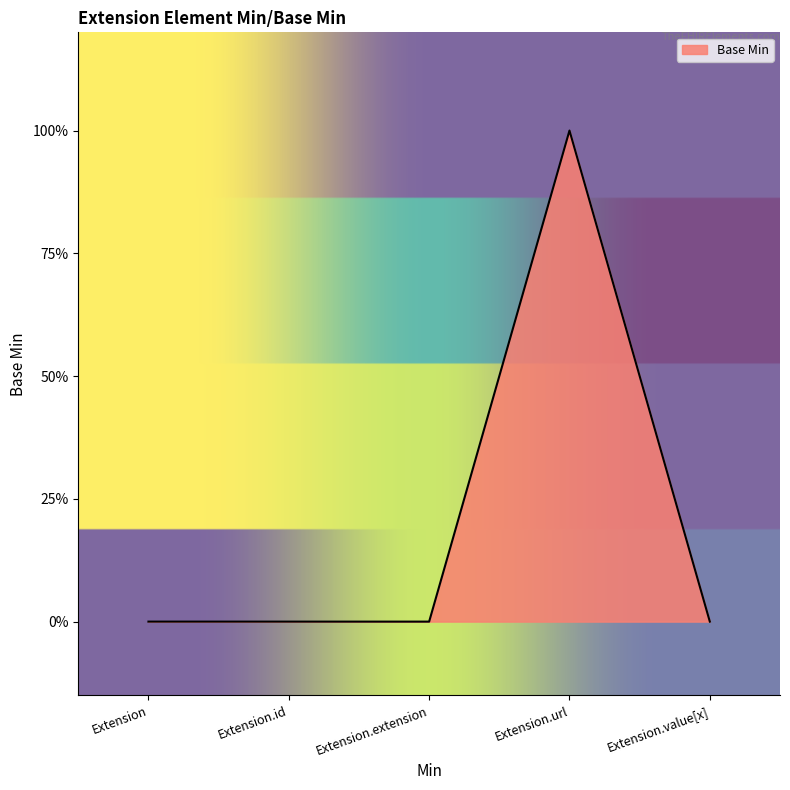

What is the sum of the values at Extension.id and Extension.url?

1